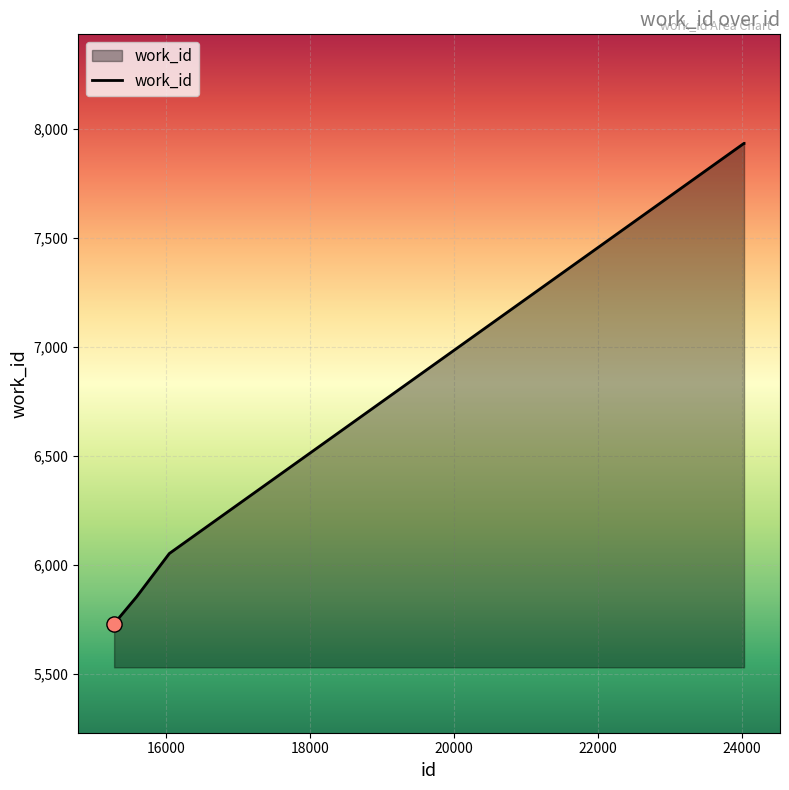

True or false: there are more than 1 points higher than both neighbors.

False